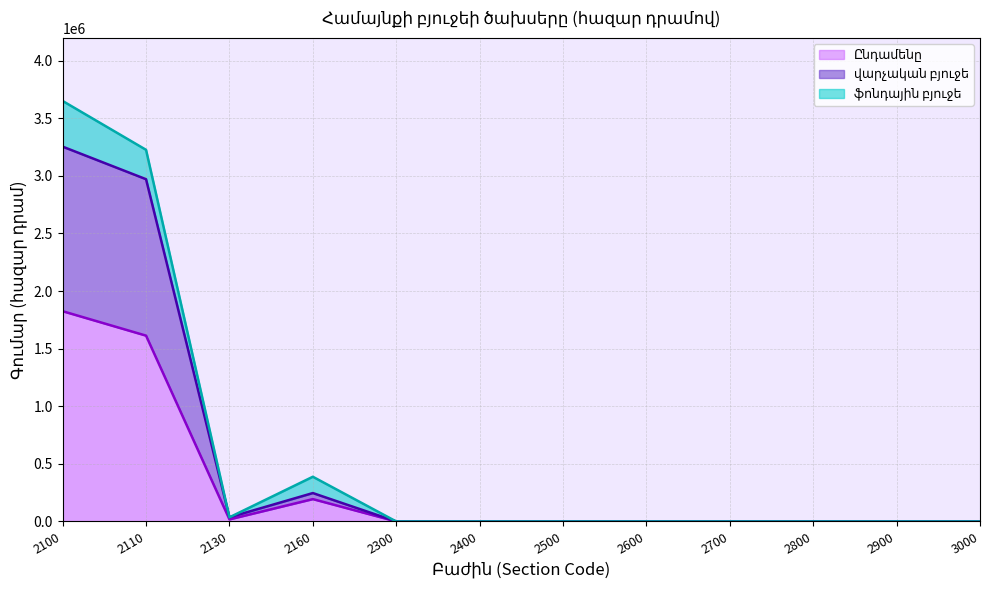

Which has a higher value, 2600 or 2500?

2600